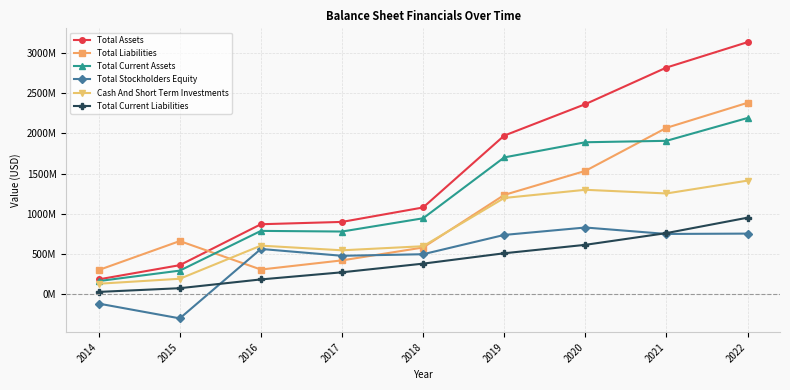

How many values in the Total Liabilities series exceed 661649000?

4